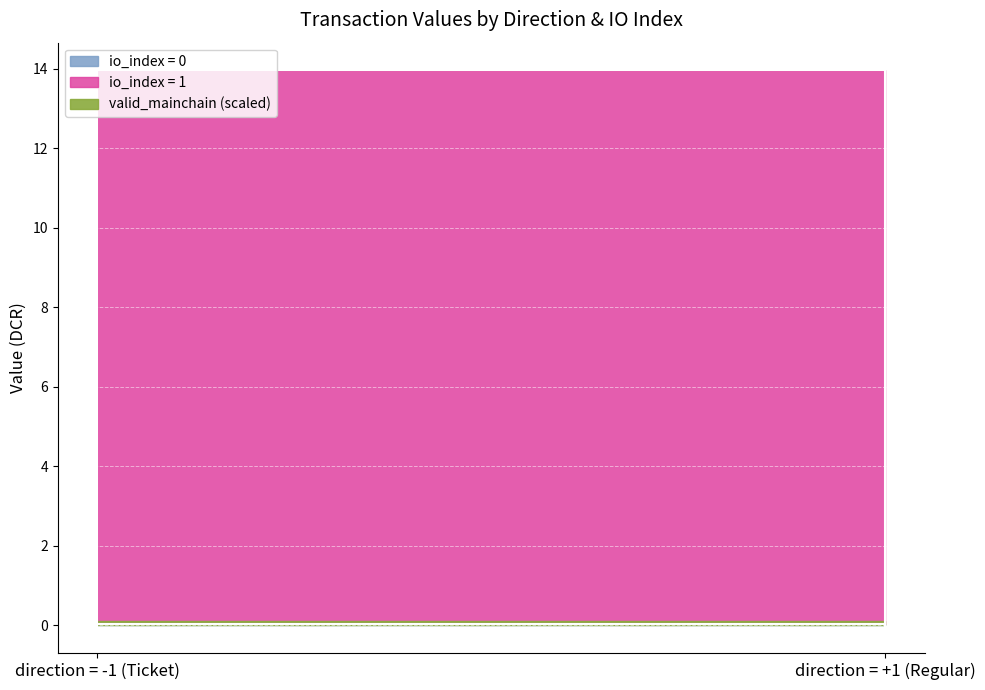

True or false: valid_mainchain has more than 0 interior local peaks.

False